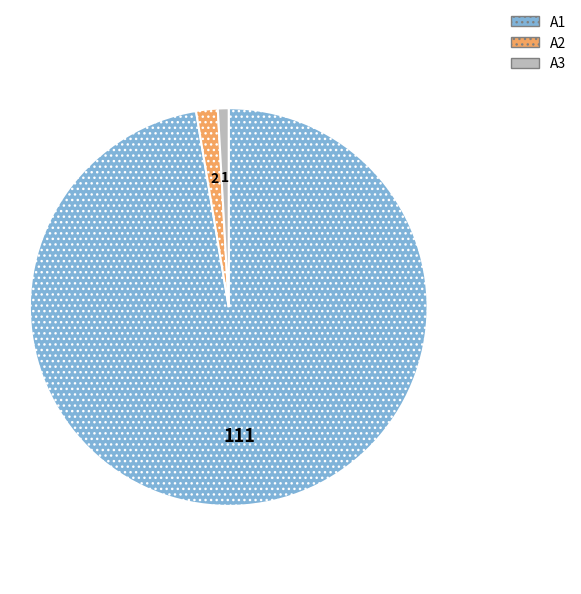

Which slice is the smallest?

A3